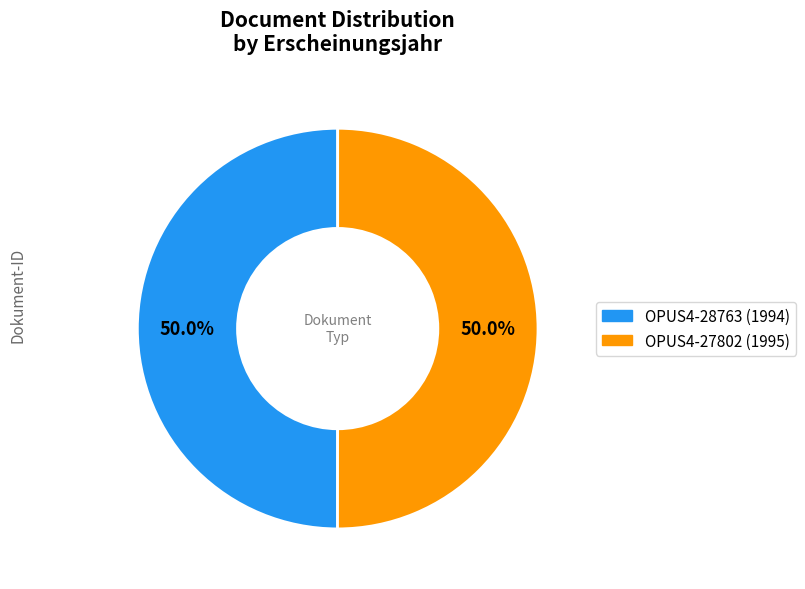

Count the number of slices in the pie.

2